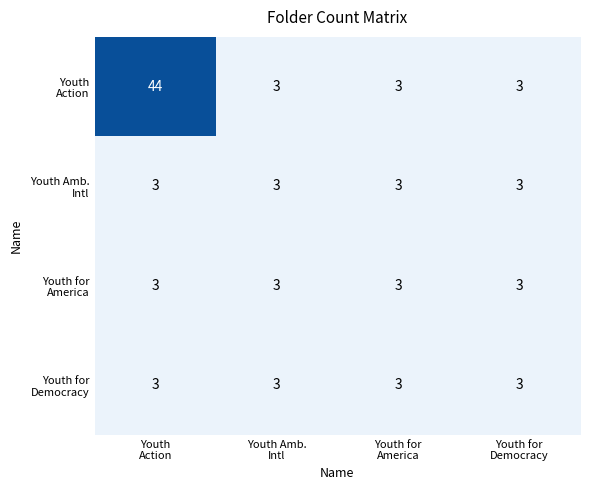

What is the greatest value displayed?

44